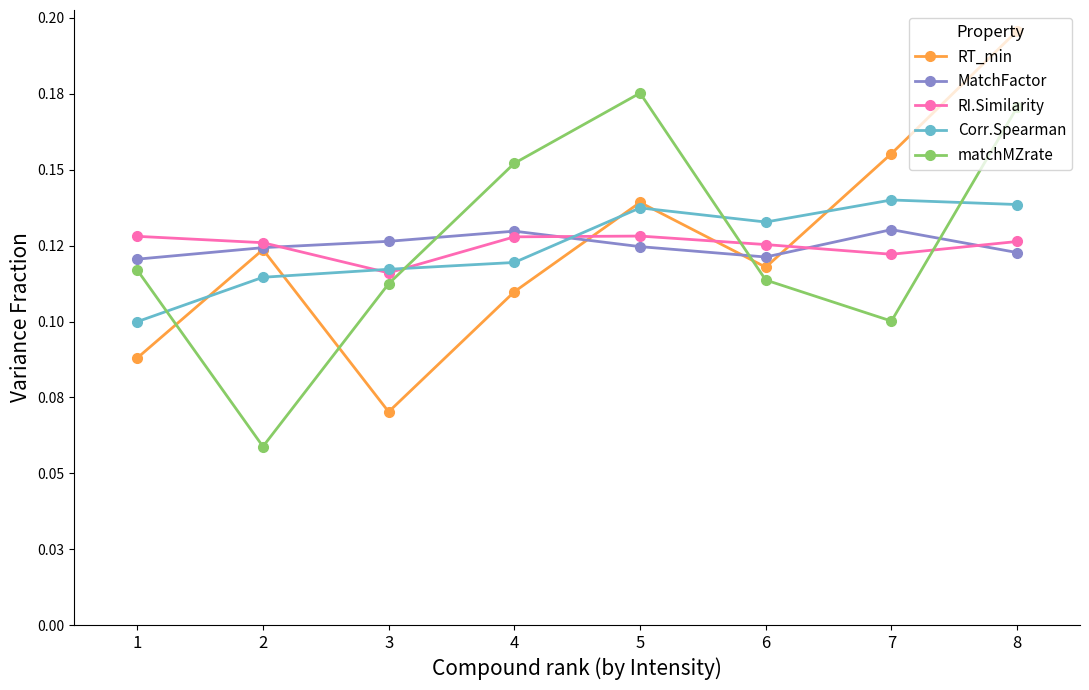

Reading left to right, list all the values displayed in this chart.

RT_min: 0.1	0.1	0.1	0.1	0.1	0.1	0.2	0.2
MatchFactor: 0.1	0.1	0.1	0.1	0.1	0.1	0.1	0.1
RI.Similarity: 0.1	0.1	0.1	0.1	0.1	0.1	0.1	0.1
Corr.Spearman: 0.1	0.1	0.1	0.1	0.1	0.1	0.1	0.1
matchMZrate: 0.1	0.1	0.1	0.2	0.2	0.1	0.1	0.2